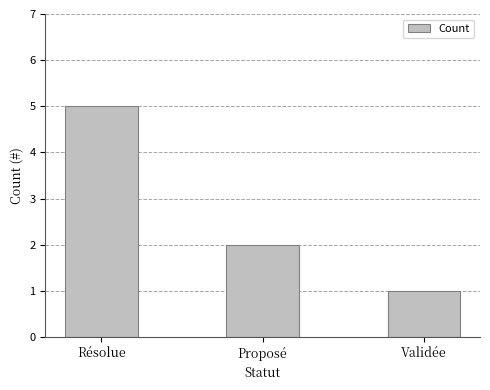

The chart shows a value of 2 at Proposé. True or false?

True